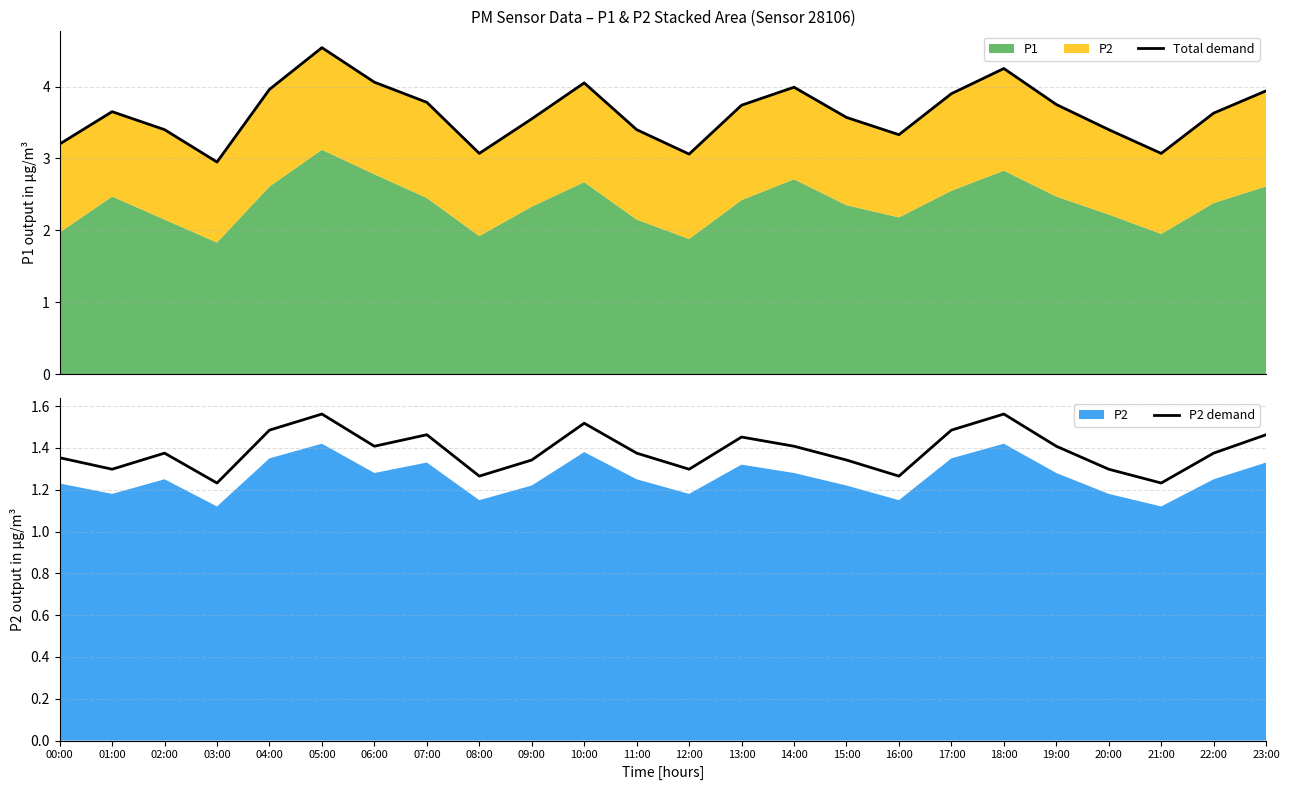

What is the total value across all series at 04:00?

5.4